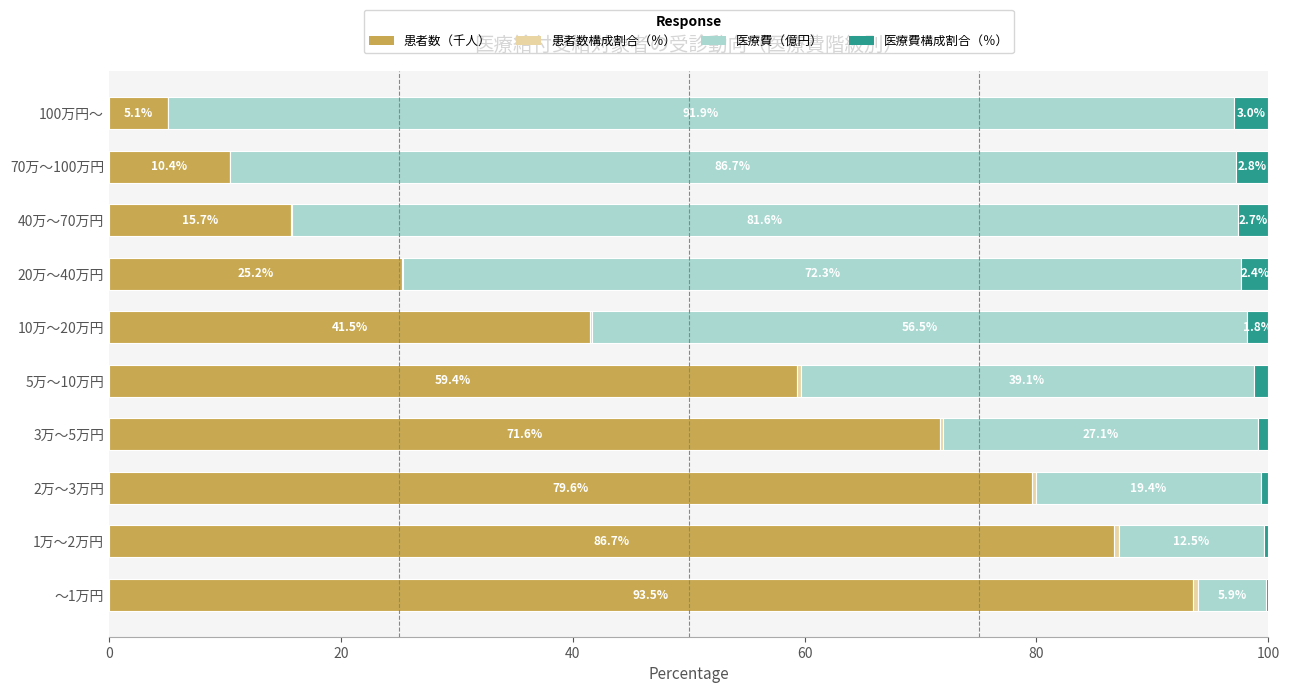

What is the sum of all 患者数（千人） values?

488.7